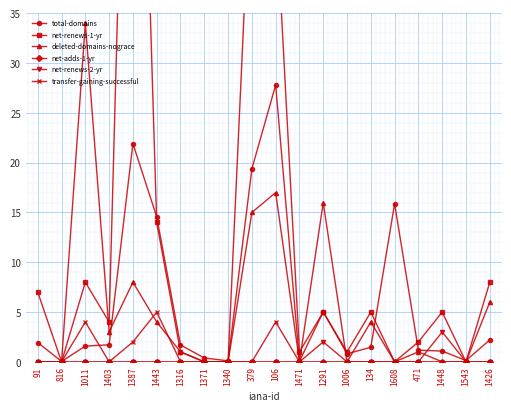

The value of total-domains at 1403 is 0.6. True or false?

False